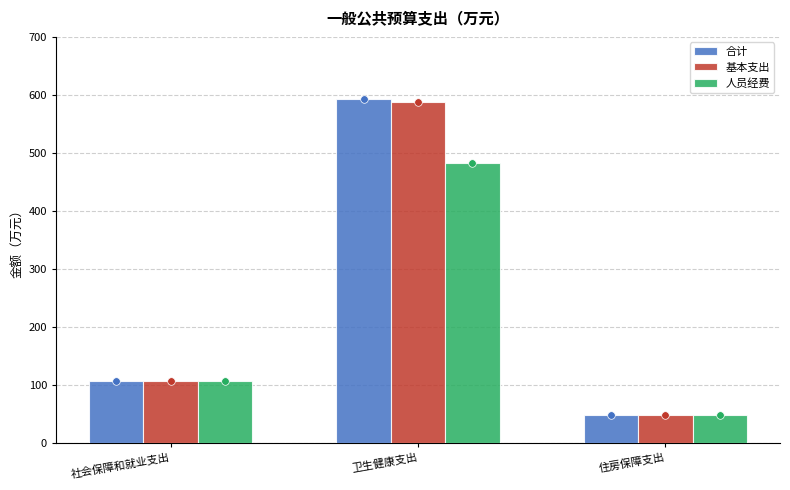

Which series contains the lowest Y value?

合计